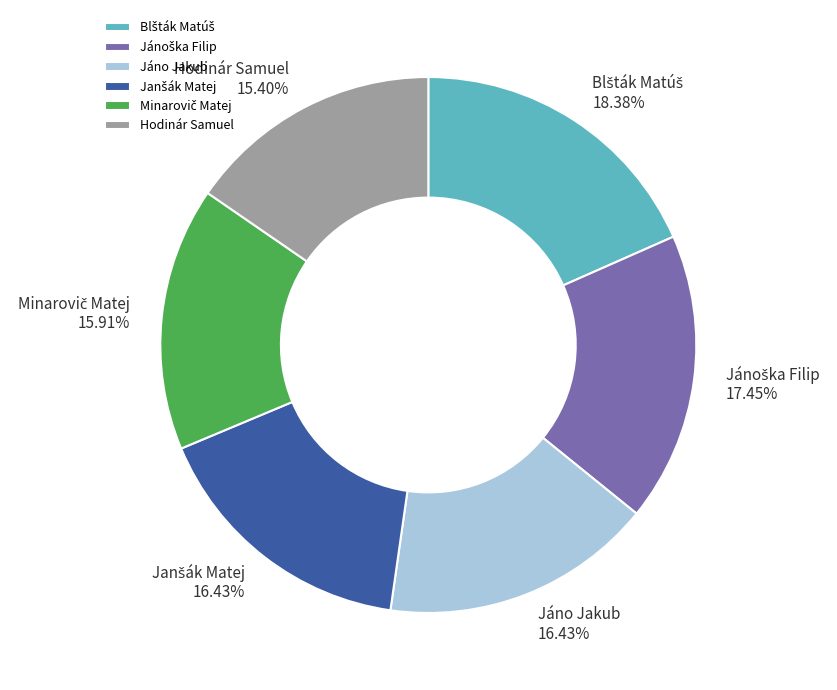

Count the number of slices in the pie.

6